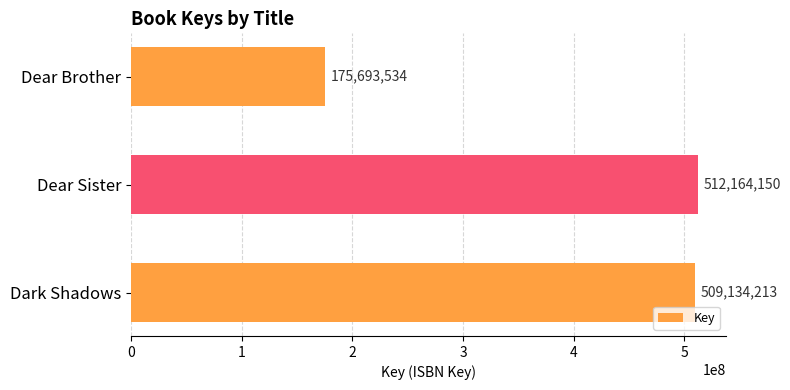

The value at Dark Shadows is 780429446. True or false?

False